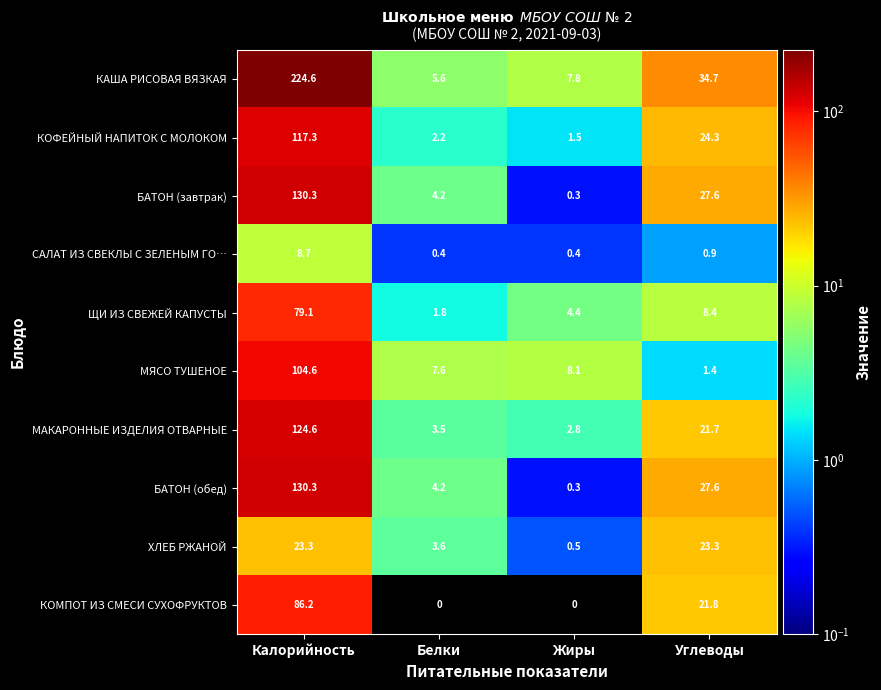

At which label is ХЛЕБ РЖАНОЙ closest to 11?

Белки